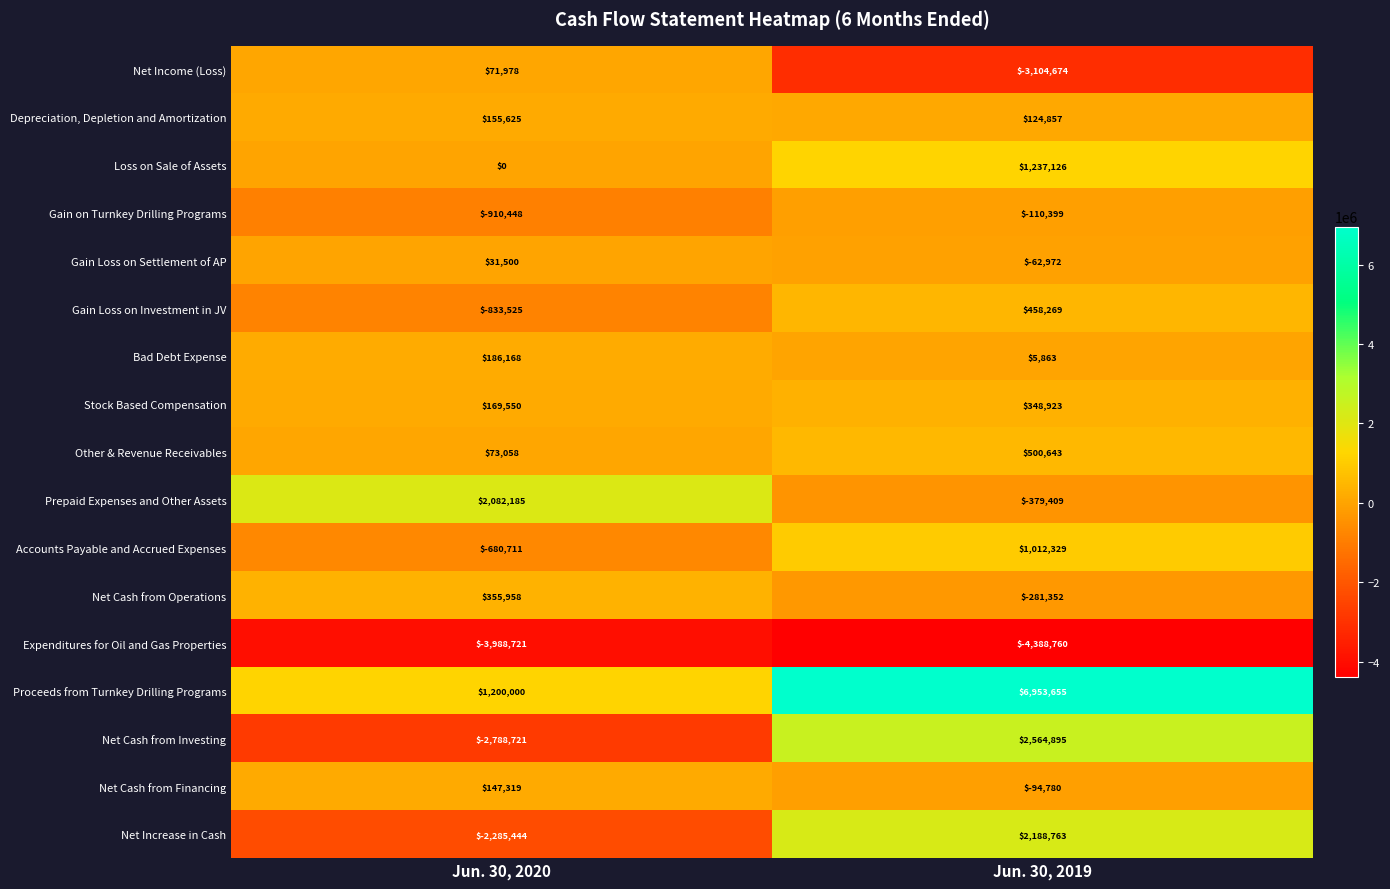

Between Jun. 30, 2020 and Jun. 30, 2019, which series saw the biggest shift?

Proceeds from Turnkey Drilling Programs